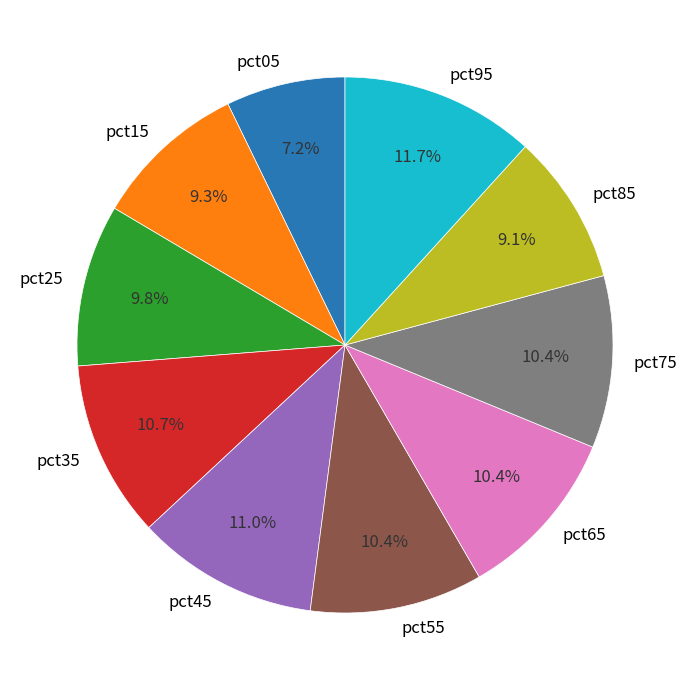

To the nearest percent, what is the combined percentage of pct45 and pct55?

21%